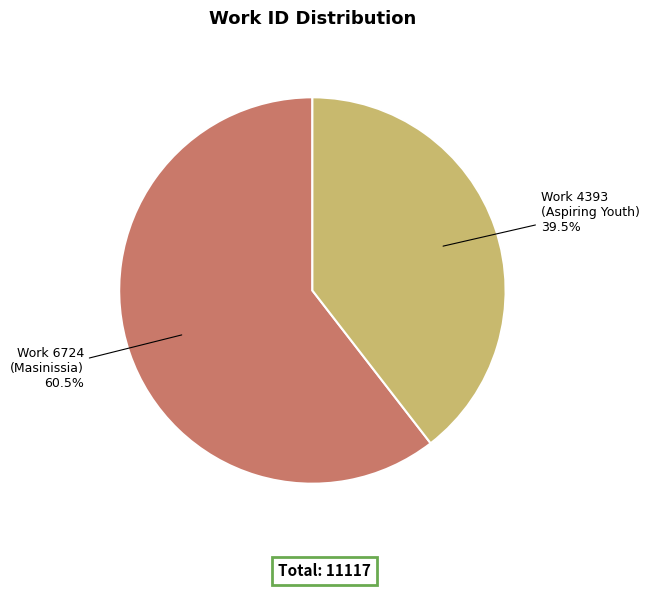

Is there any slice that represents more than half of the pie?

Yes